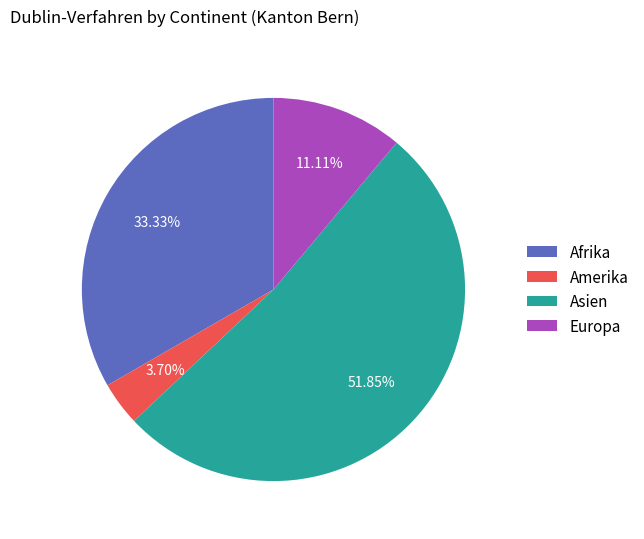

What percentage is the Amerika slice, to the nearest percent?

4%